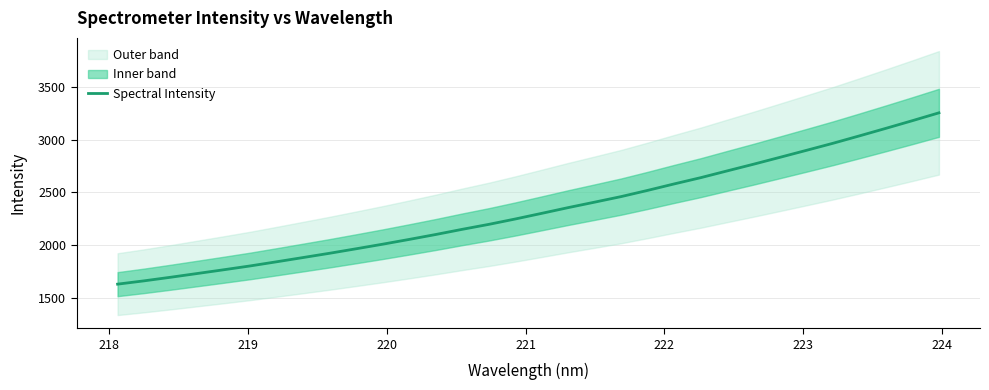

What is the maximum value for Spectral Intensity?

3253.0